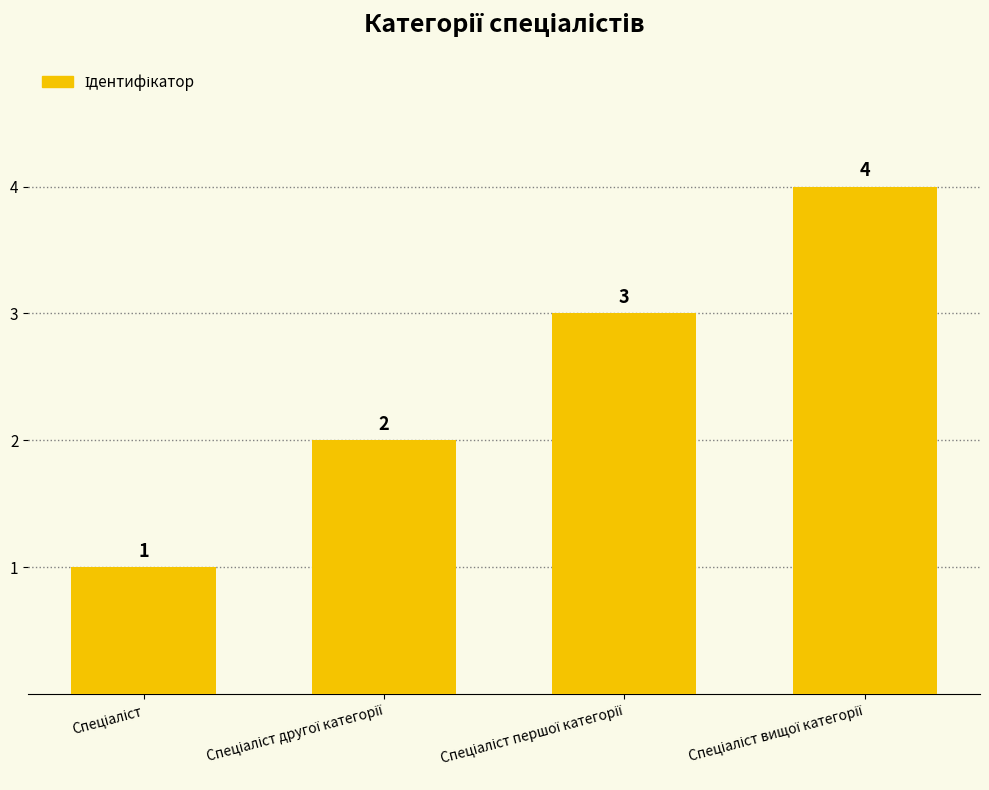

What is the value of the 3rd bar from the left?

3